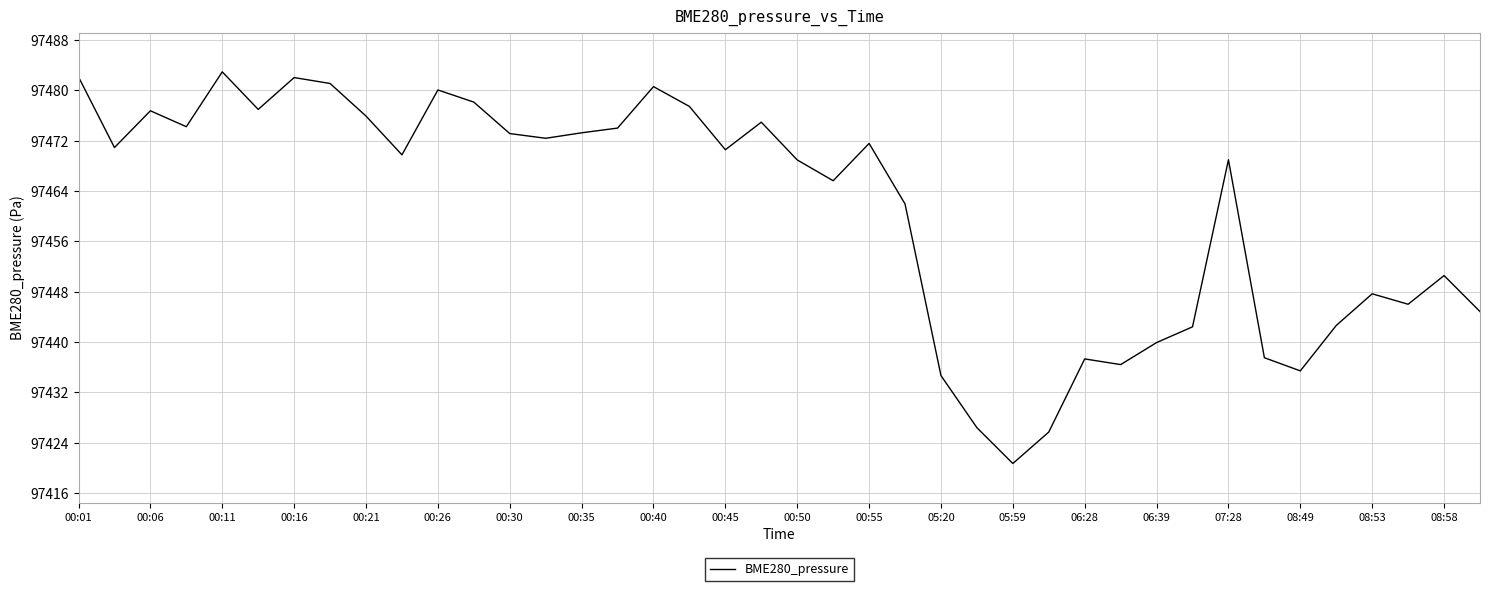

What is the maximum value shown in the chart?

97482.9